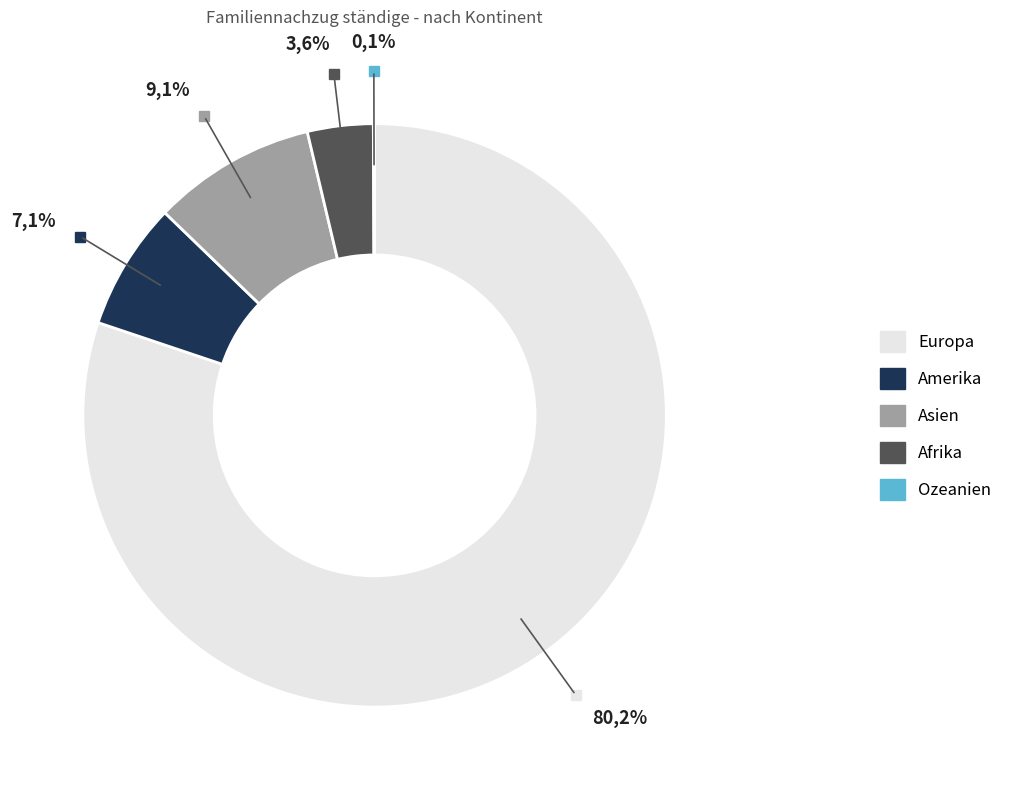

Count the number of slices in the pie.

5